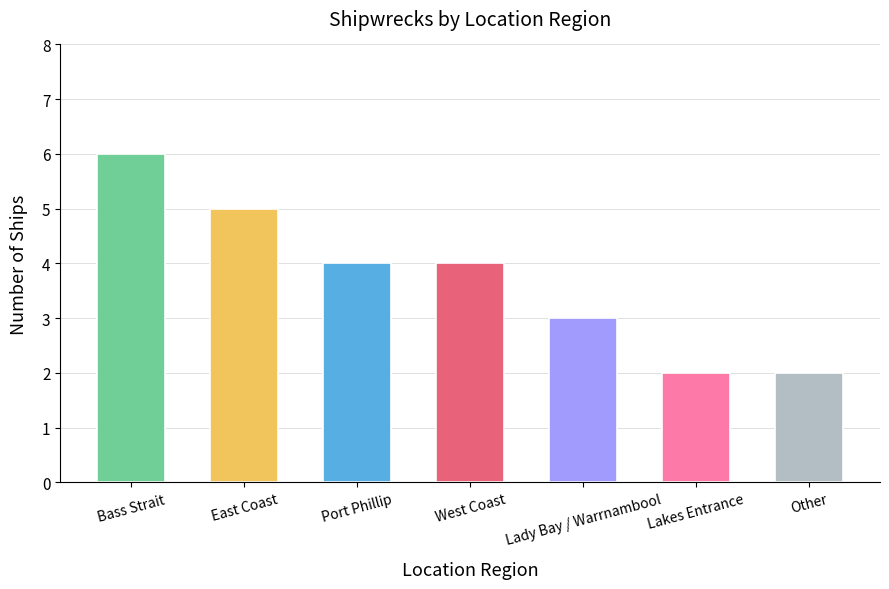

How many distinct data groups are displayed?

1